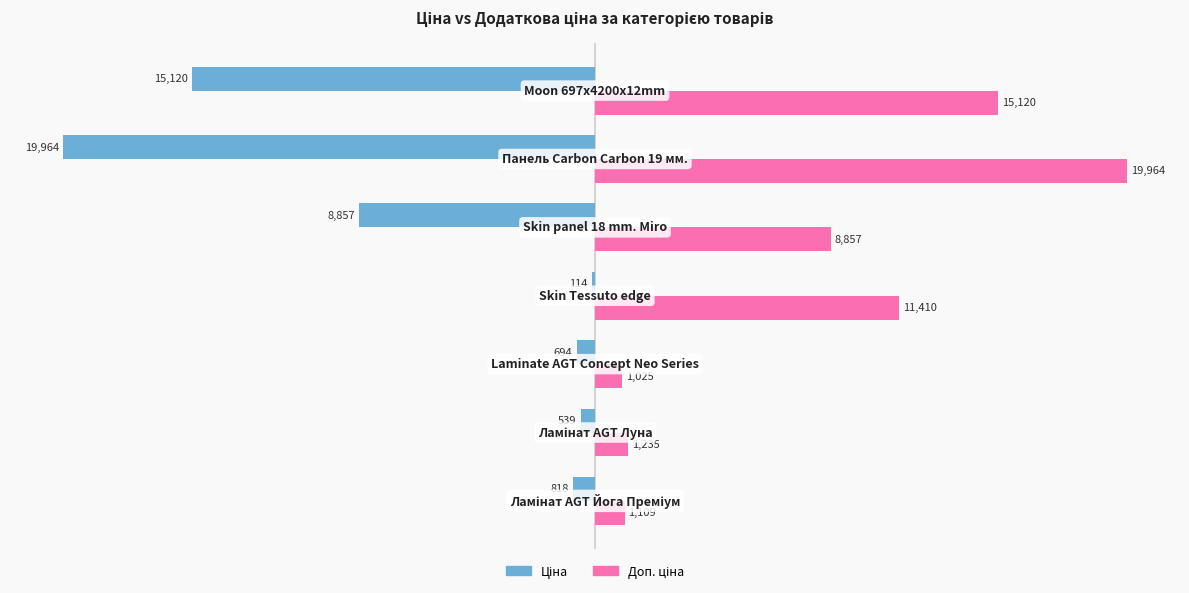

What is the maximum value shown in the chart?

19964.2